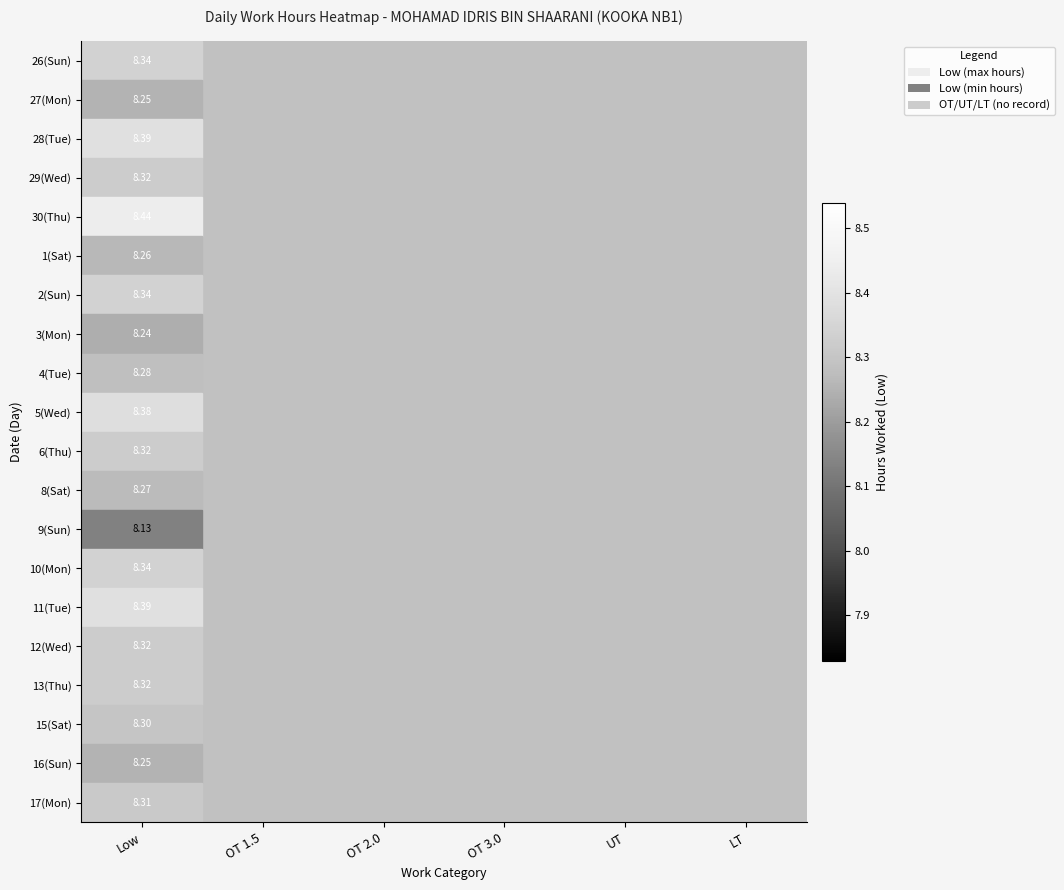

At which category is the sum across all series the highest?

Low